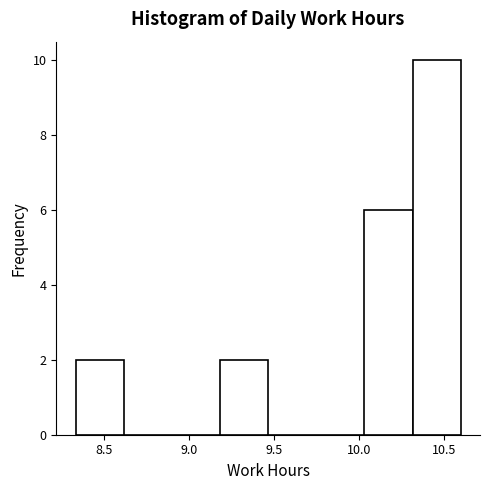

Which range on the x-axis has the tallest bar?

10.30 to 10.60